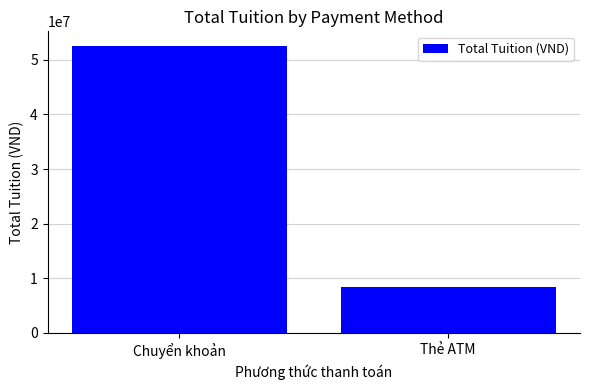

Read the value at Thẻ ATM.

8366000